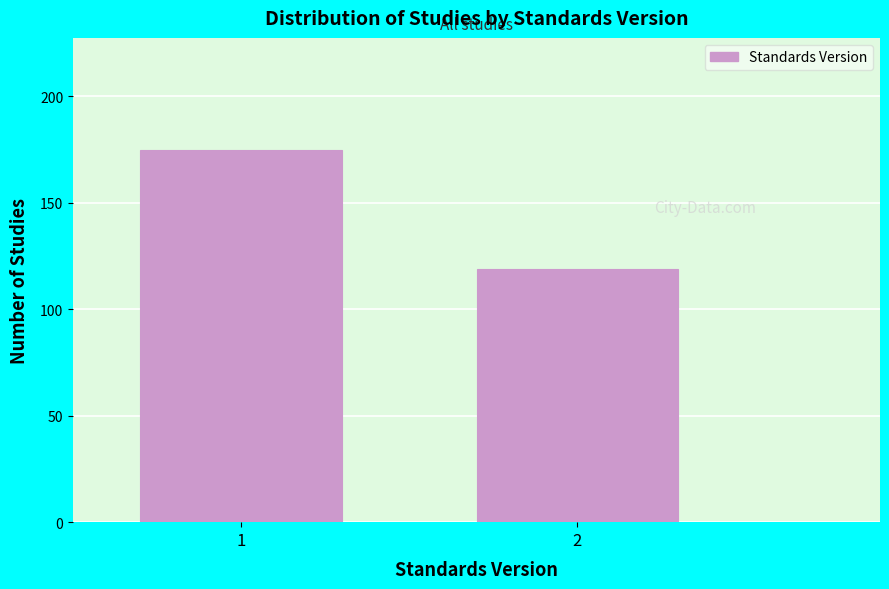

Reading left to right, what are all the values shown in this chart?

175	119